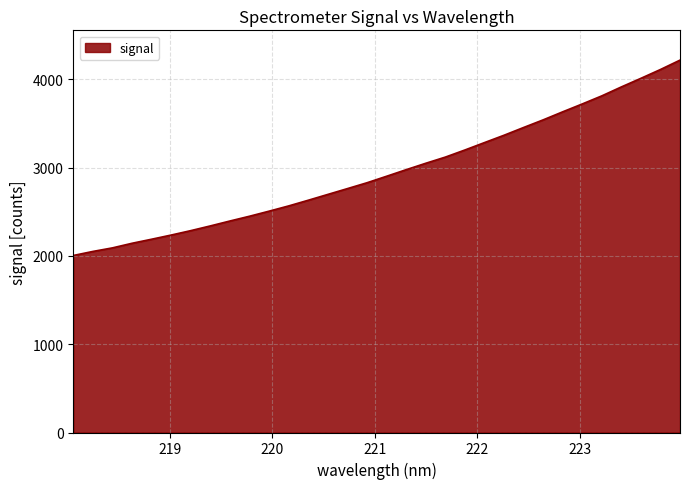

What is the maximum value shown in the chart?

4218.9